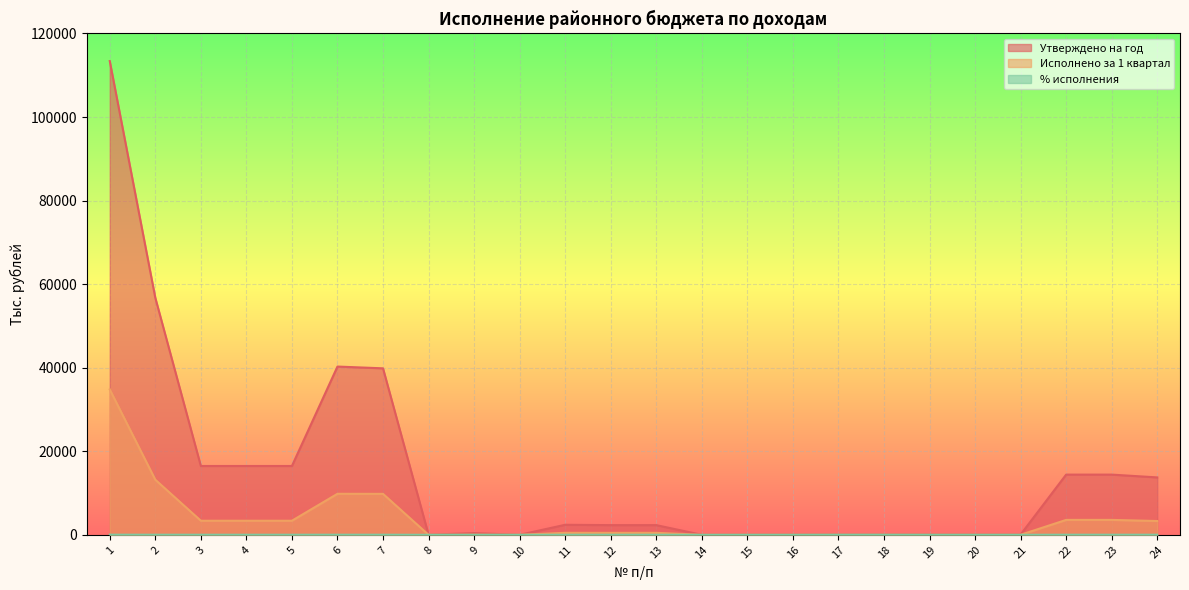

What is the total value across all series at 22?

18004.8